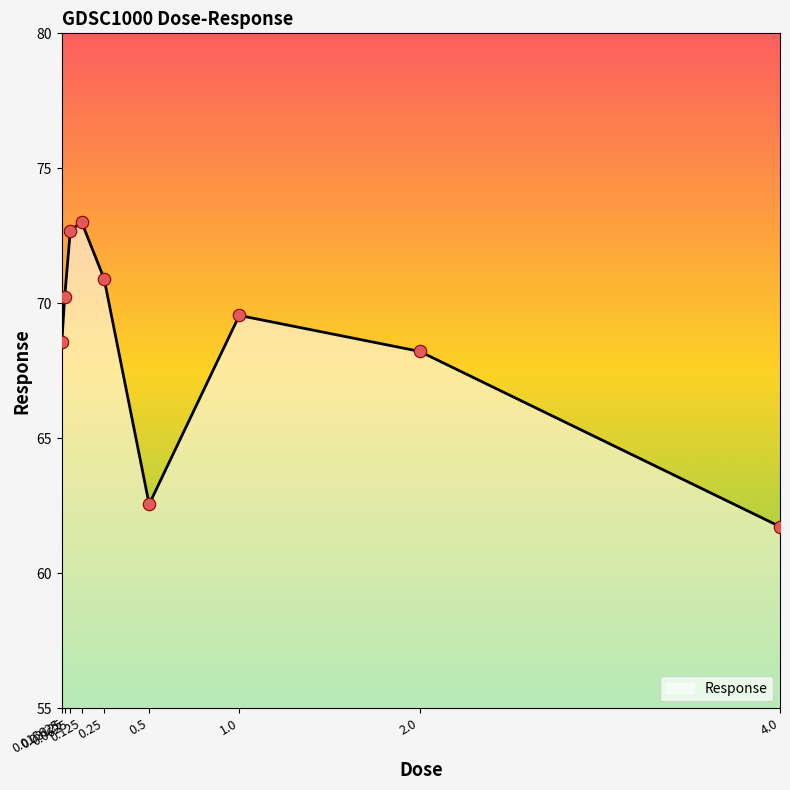

What is the change in value from 0.0625 to 0.5?

-10.1